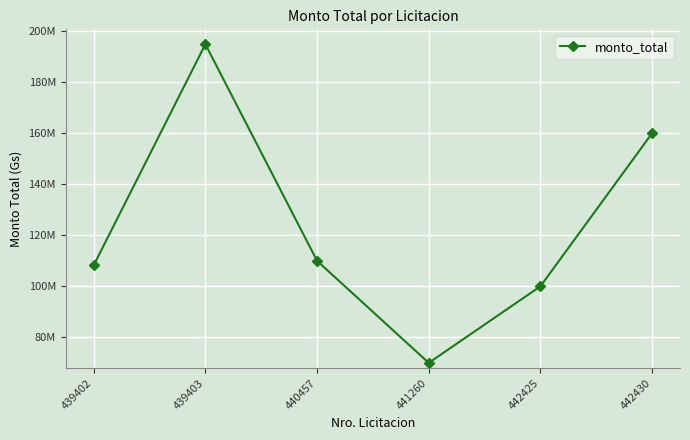

Is this an area chart (filled region under the line)?

No